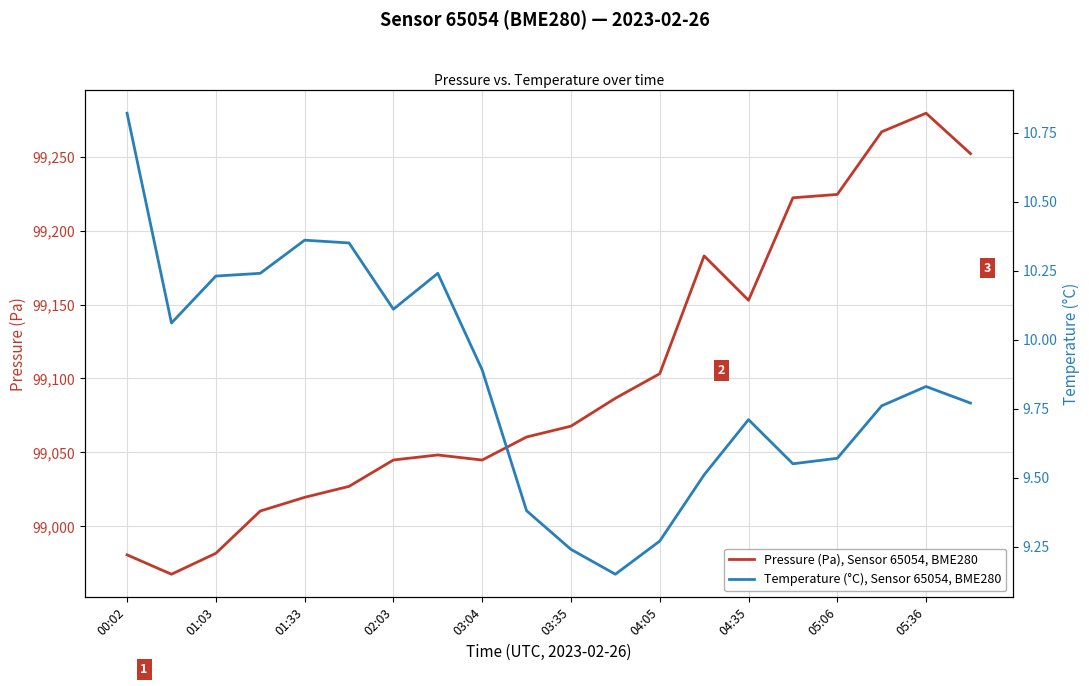

Reading right to left, what are all the values shown in this chart?

Pressure (Pa), Sensor 65054, BME280: 99252.3	99279.6	99267.0	99224.6	99222.3	99153.0	99183.0	99103.2	99086.6	99067.7	99060.4	99044.8	99048.2	99044.8	99026.9	99019.5	99010.2	98981.6	98967.5	98980.6
Temperature (°C), Sensor 65054, BME280: 9.8	9.8	9.8	9.6	9.6	9.7	9.5	9.3	9.2	9.2	9.4	9.9	10.2	10.1	10.3	10.4	10.2	10.2	10.1	10.8